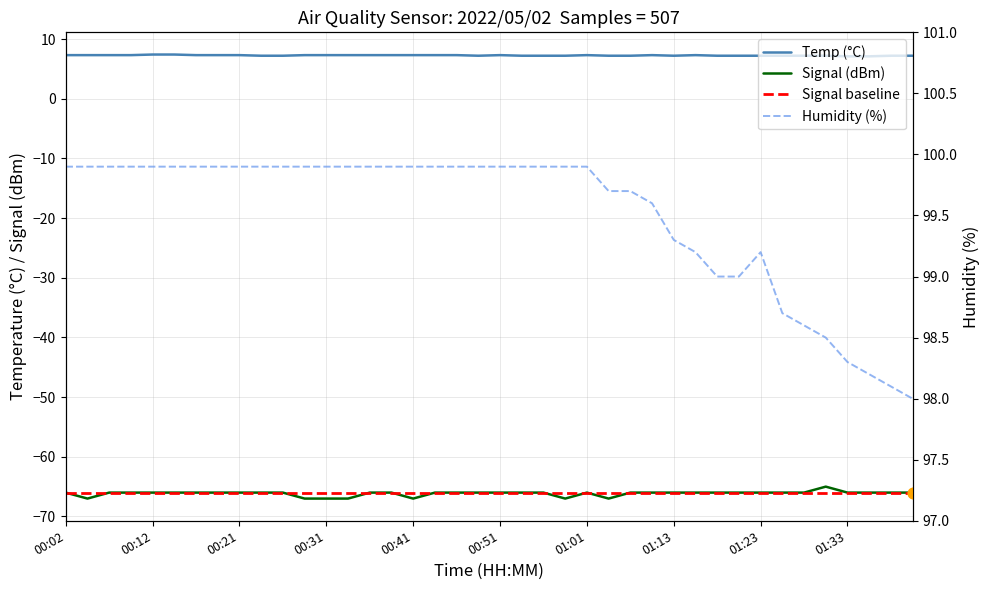

At which category is the sum across all series the highest?

00:12